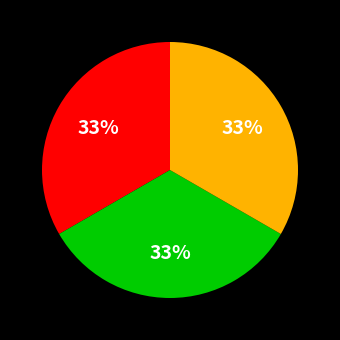

To the nearest percent, what is the average slice percentage?

33%